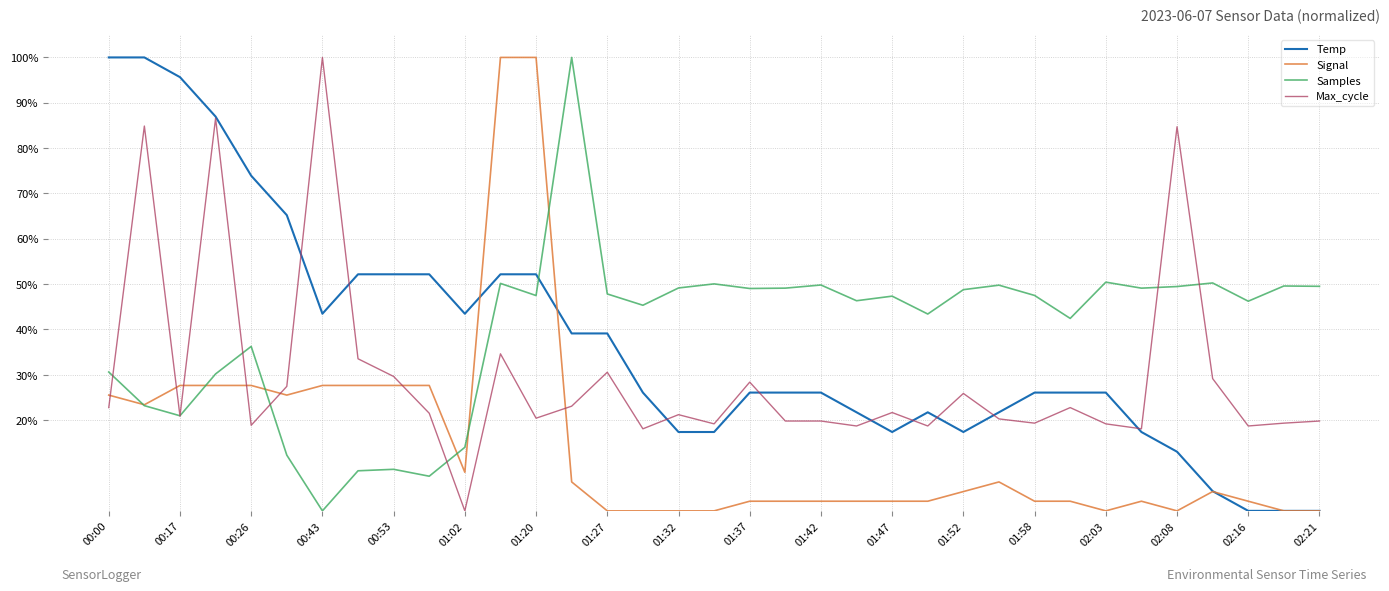

After their last crossing, which series has the higher values: Temp or Samples?

Samples